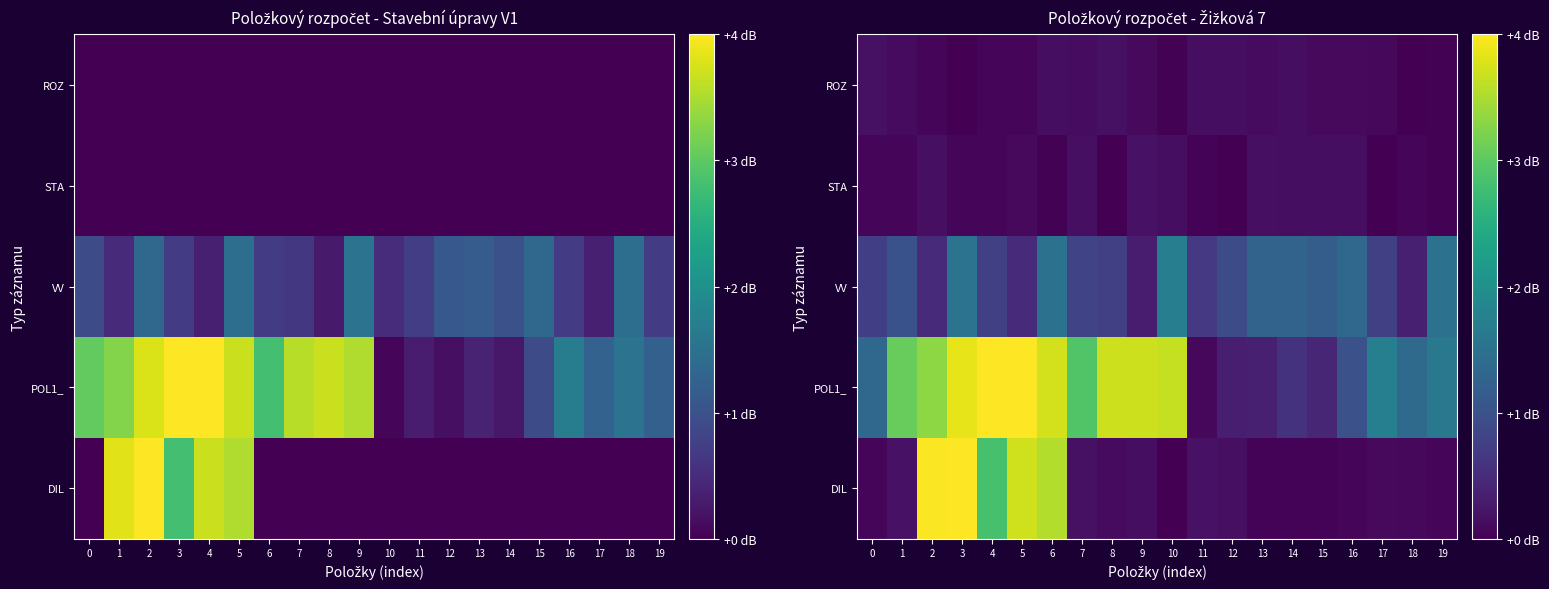

At which category is the sum across all series the highest?

3